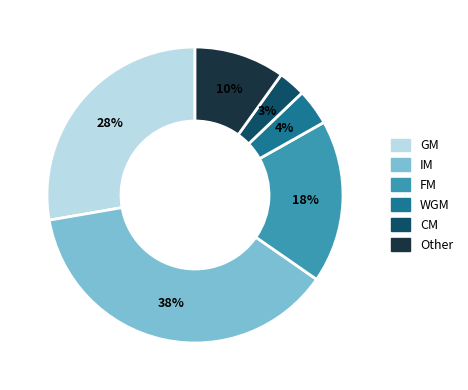

To the nearest percent, what portion does IM represent?

38%